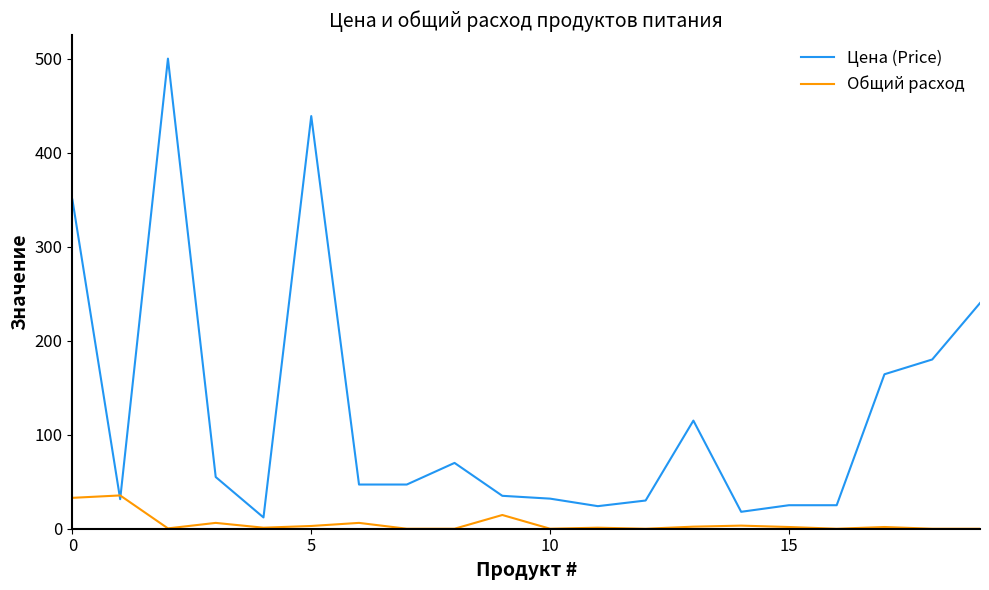

What are all the series names shown in the legend?

Цена (Price), Общий расход